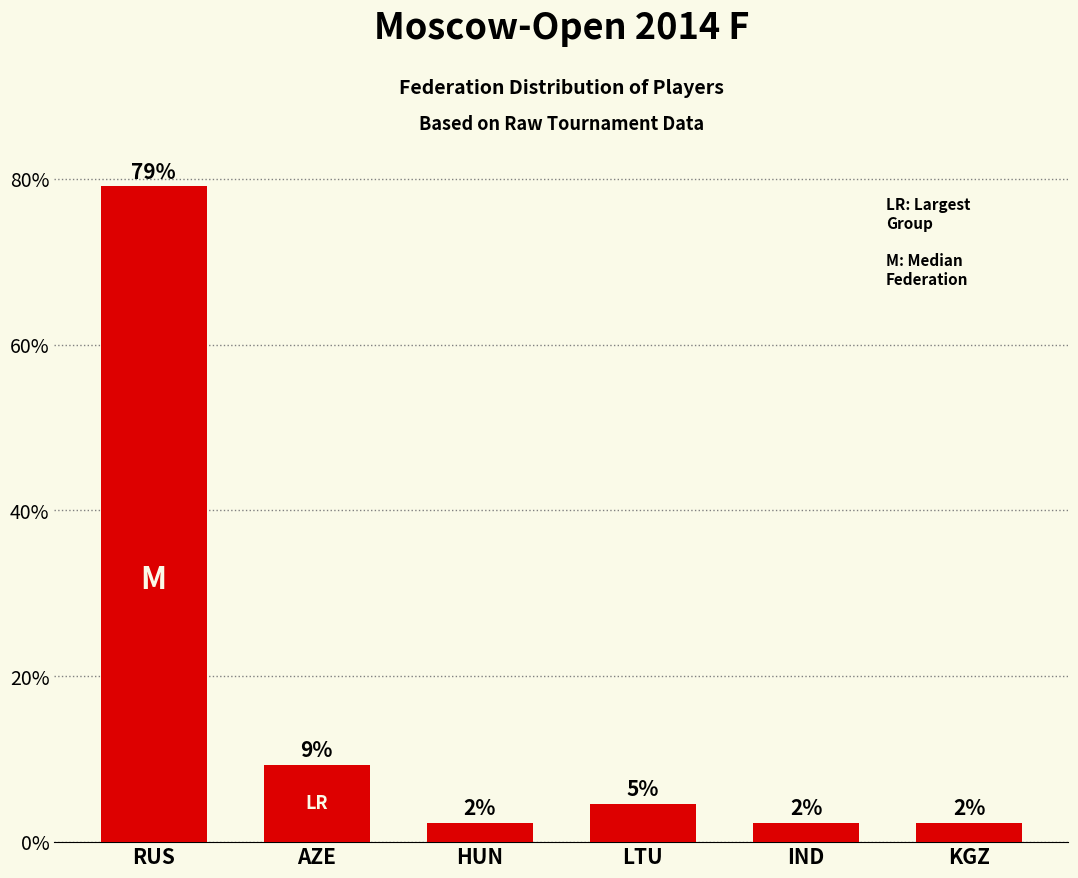

Are the bars horizontal?

No